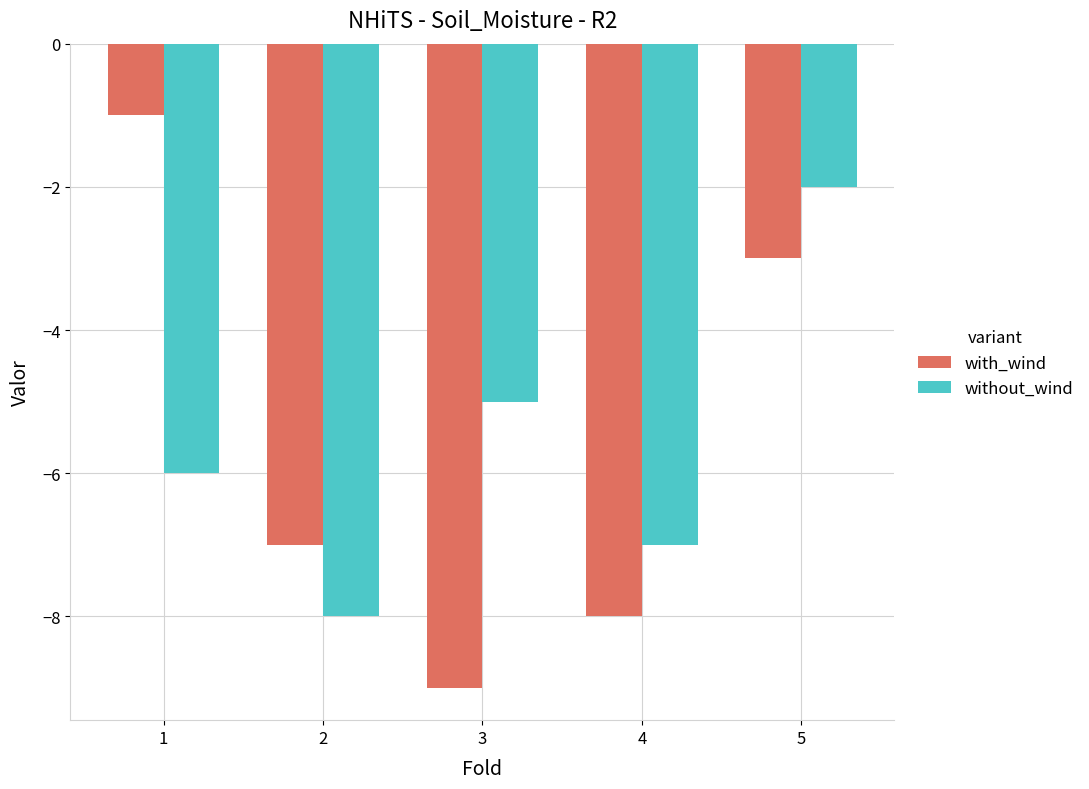

Reading left to right, what are all the values shown in this chart?

with_wind: 1=-1	2=-7	3=-9	4=-8	5=-3
without_wind: 1=-6	2=-8	3=-5	4=-7	5=-2